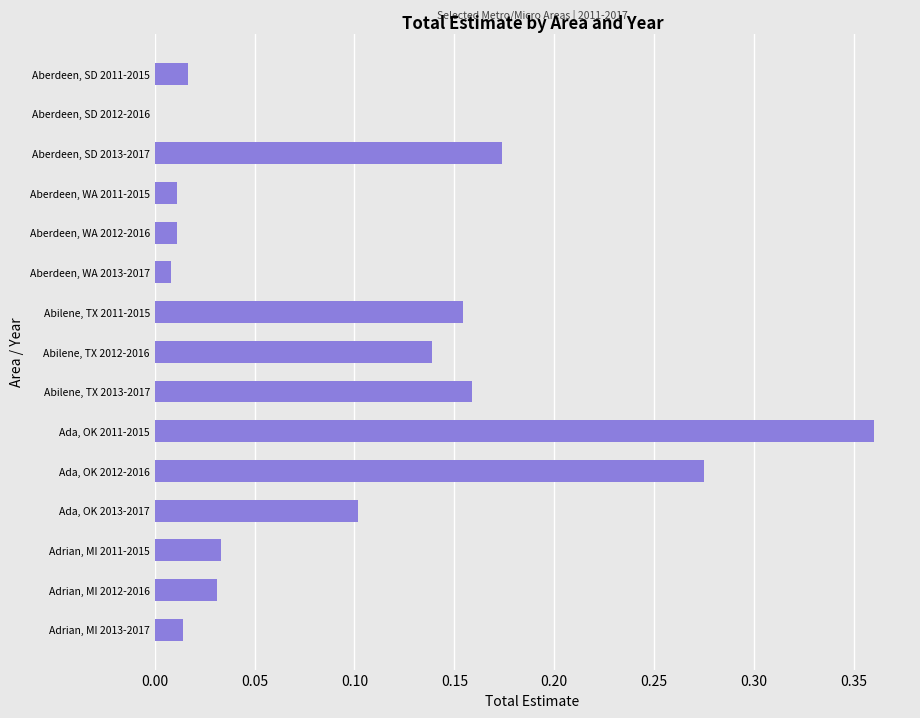

At which category does the chart reach its peak across all series?

Ada, OK 2011-2015